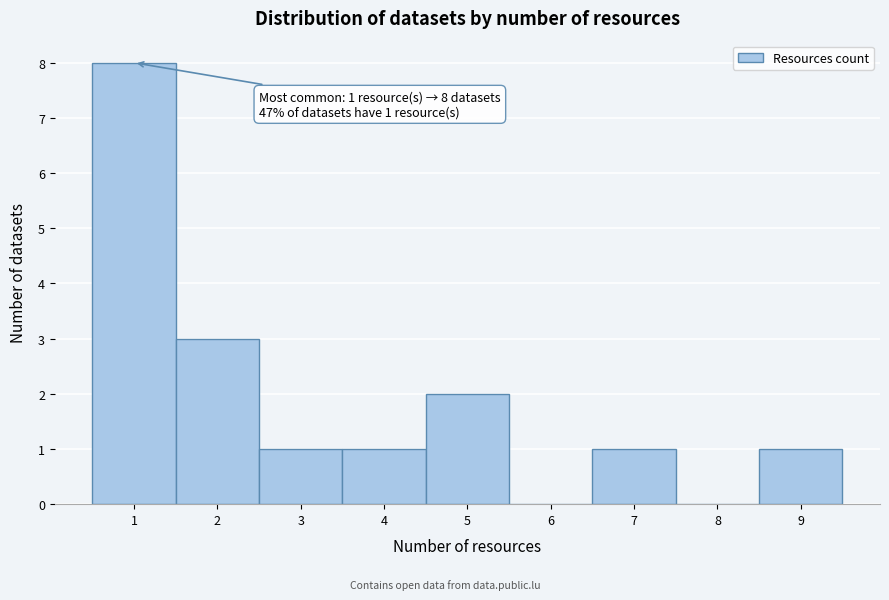

Over which range of the x-axis is the bar tallest?

0.5 to 1.5